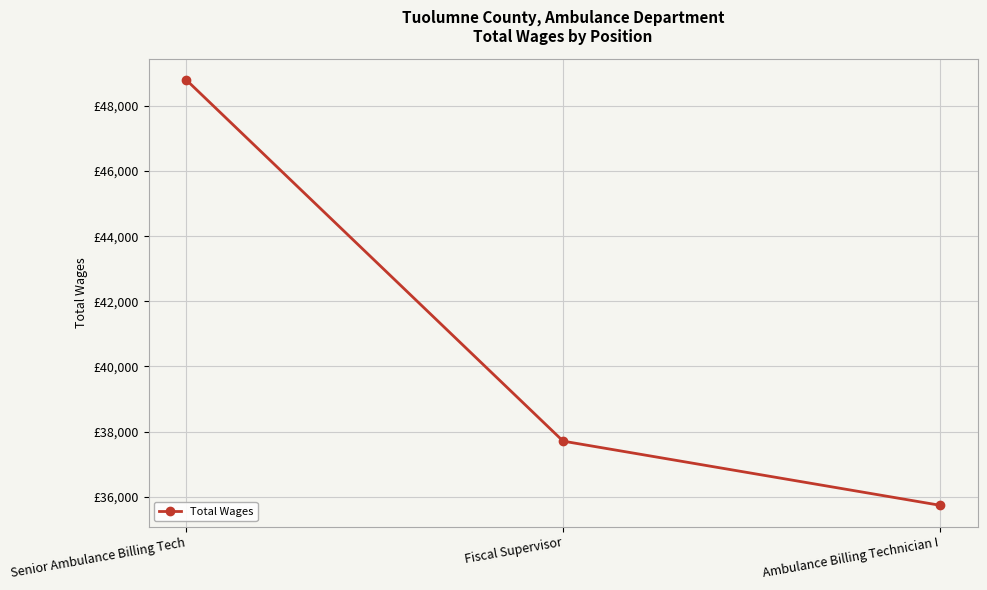

What is the change in value from Senior Ambulance Billing Tech to Fiscal Supervisor?

-11089